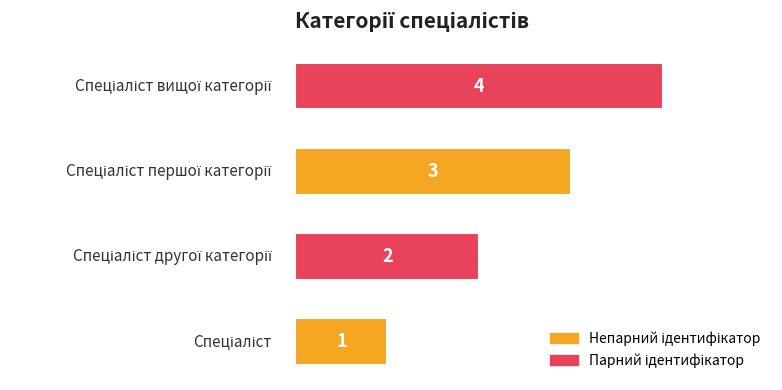

How many values are between 2 and 4?

3